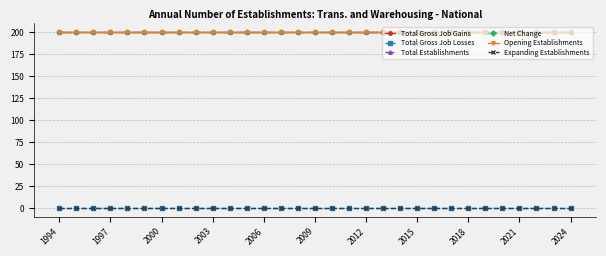

True or false: Total Gross Job Gains and Total Establishments intersect in this chart.

False